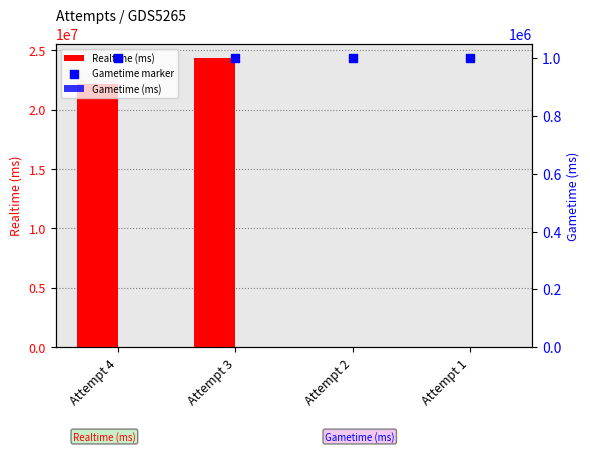

What is the total value across all series at Attempt 3?

25316862